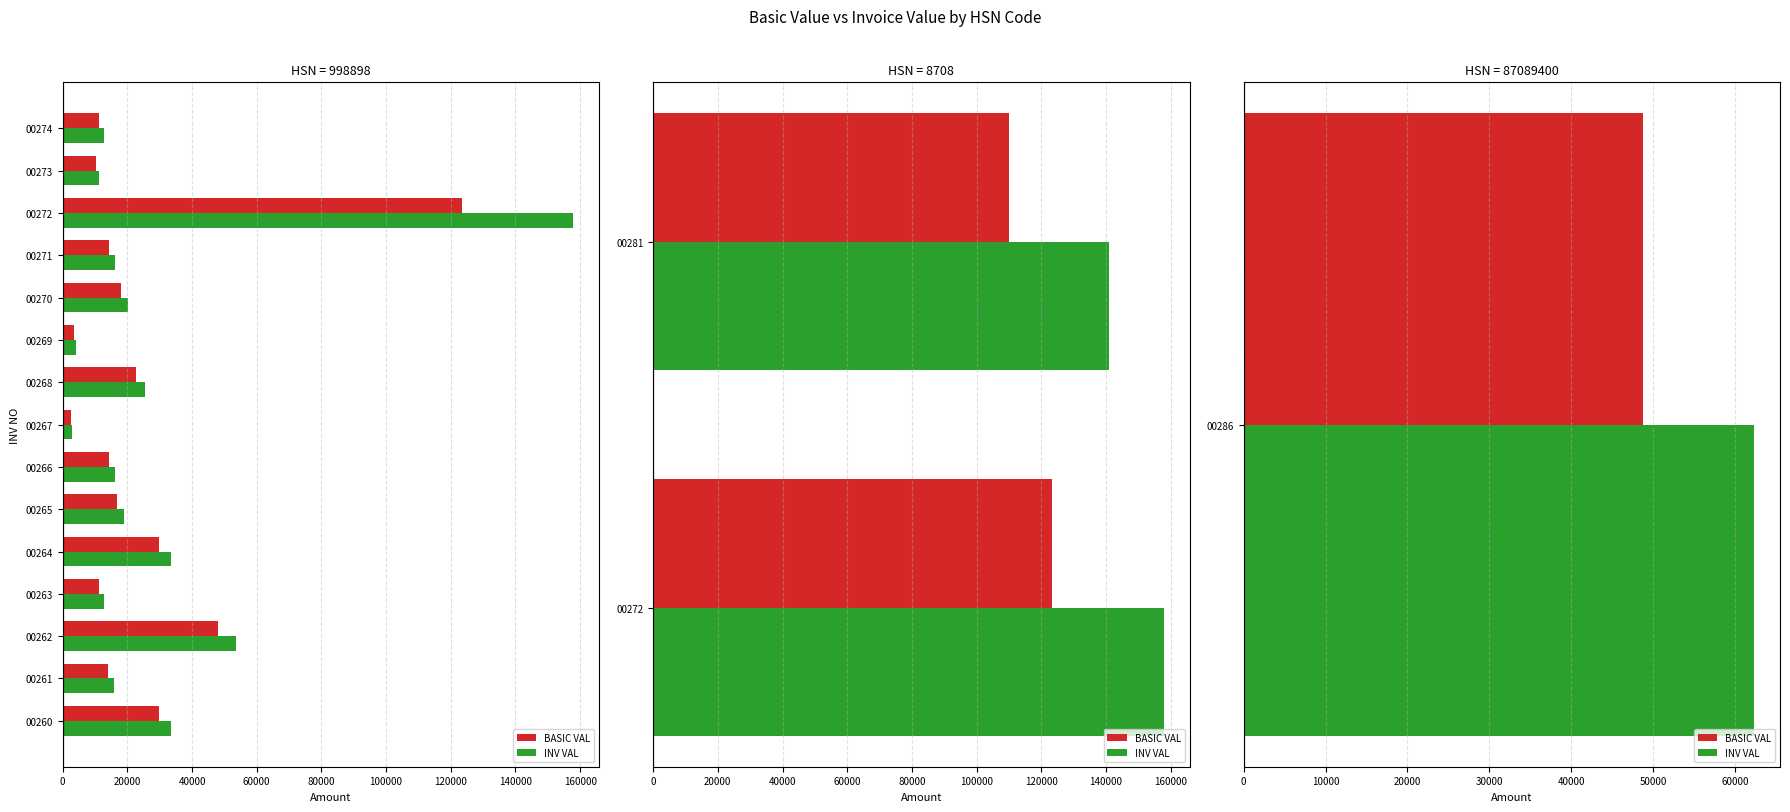

What is the maximum value shown in the chart?

157952.0